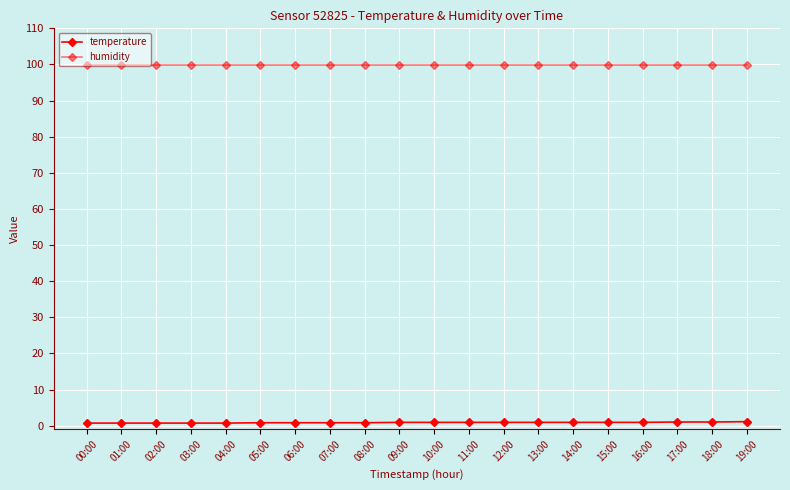

Does the chart have visible grid lines?

Yes